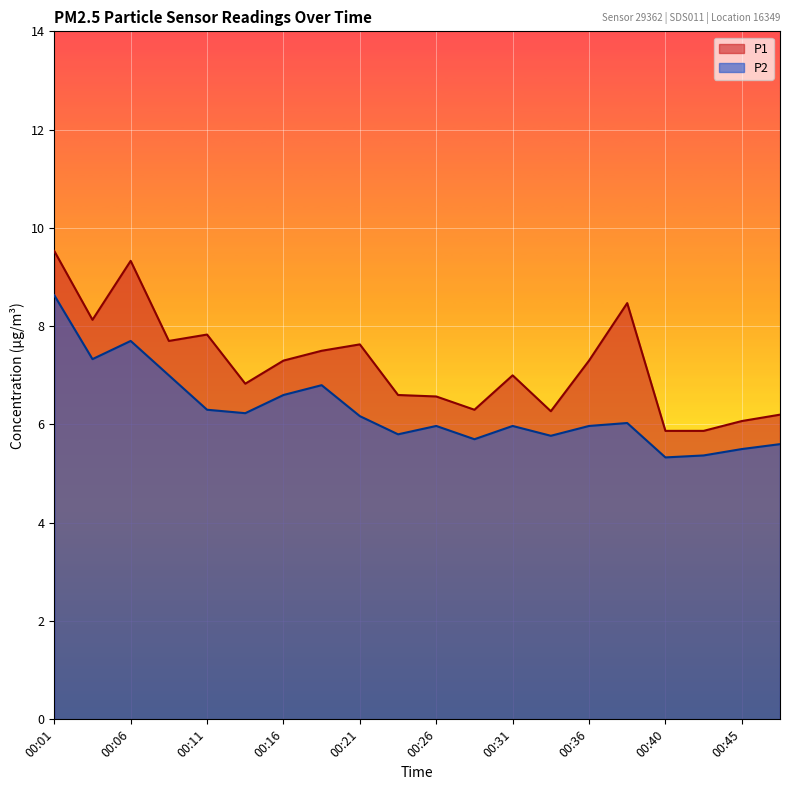

True or false: P1 has more than 2 points higher than both neighbors.

True